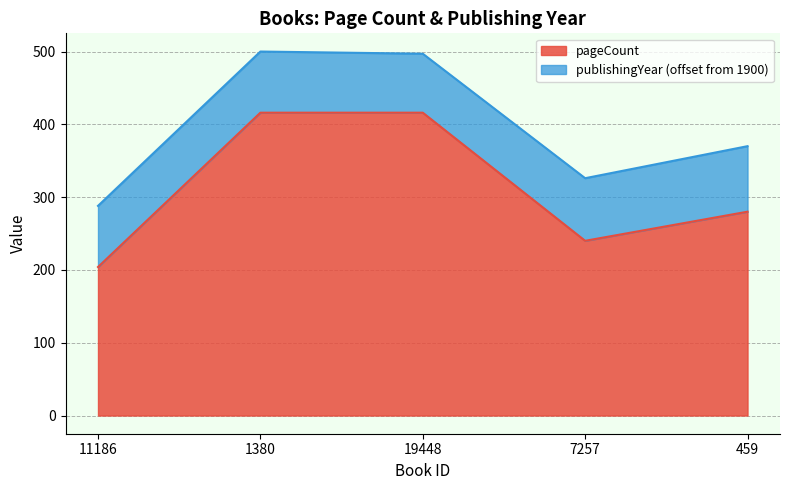

The chart shows a value of 416 at 1380. True or false?

True